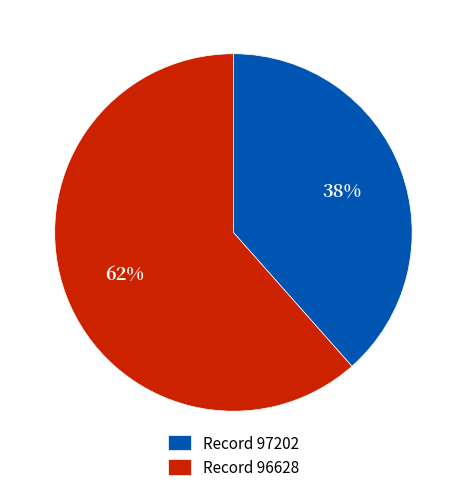

Which slice is the largest?

Record 96628